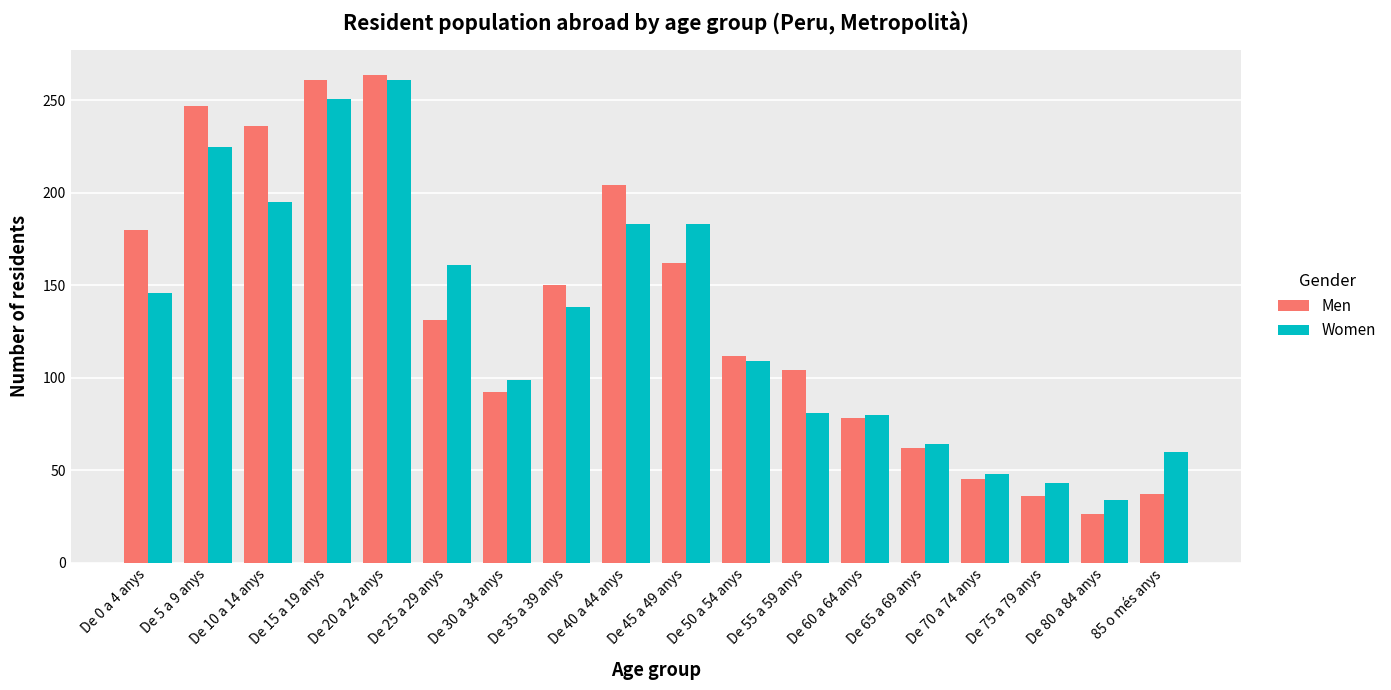

What is the difference between the second highest and second lowest values in the Men series?

225